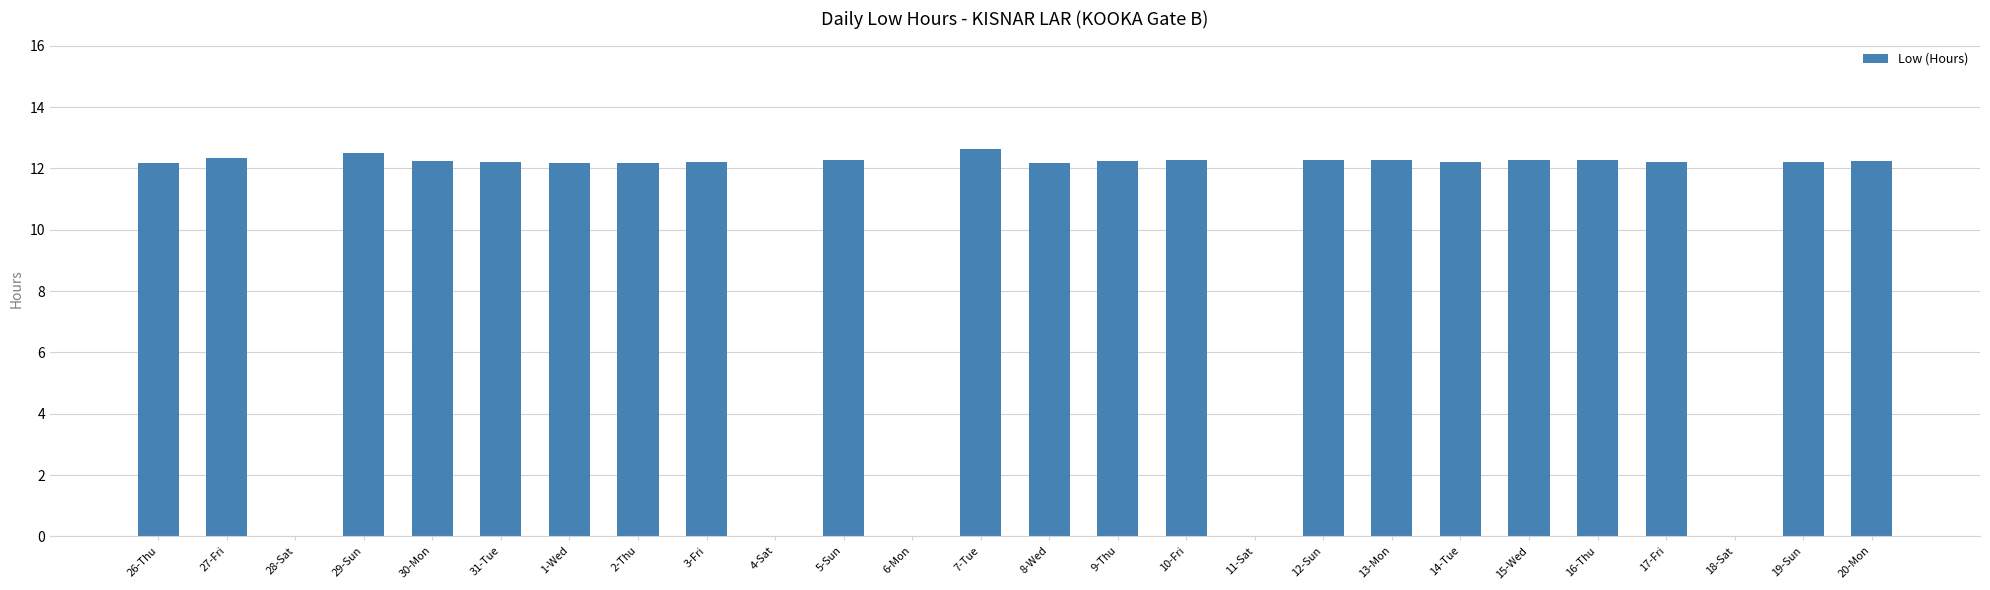

What is the approximate value at 29-Sun?

12.5